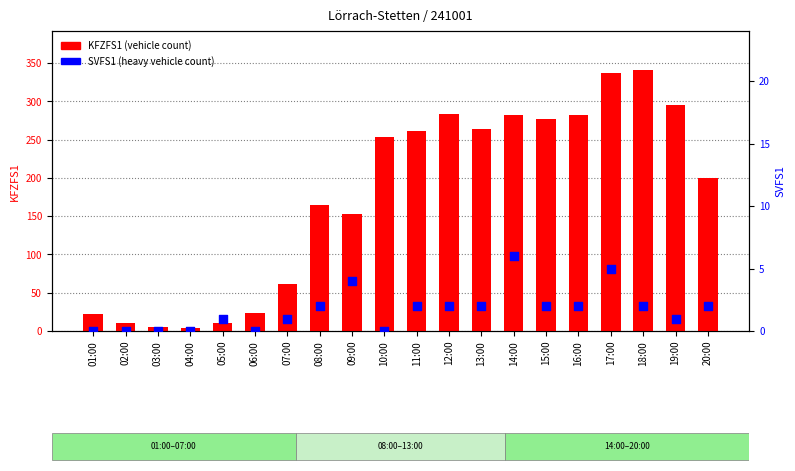

What is the total value across all series at 10:00?

253